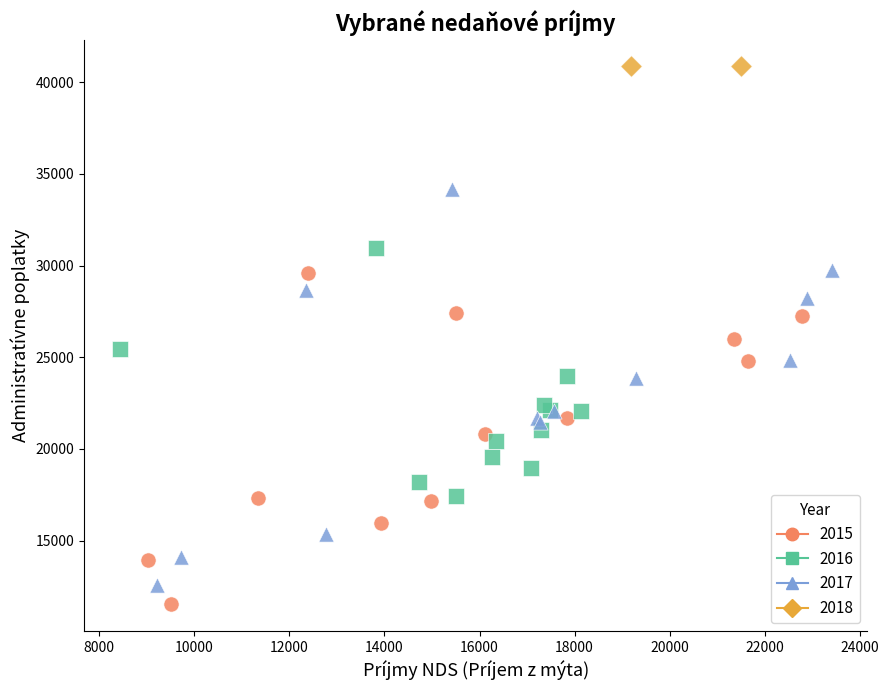

What are all the series names shown in the legend?

2015, 2016, 2017, 2018